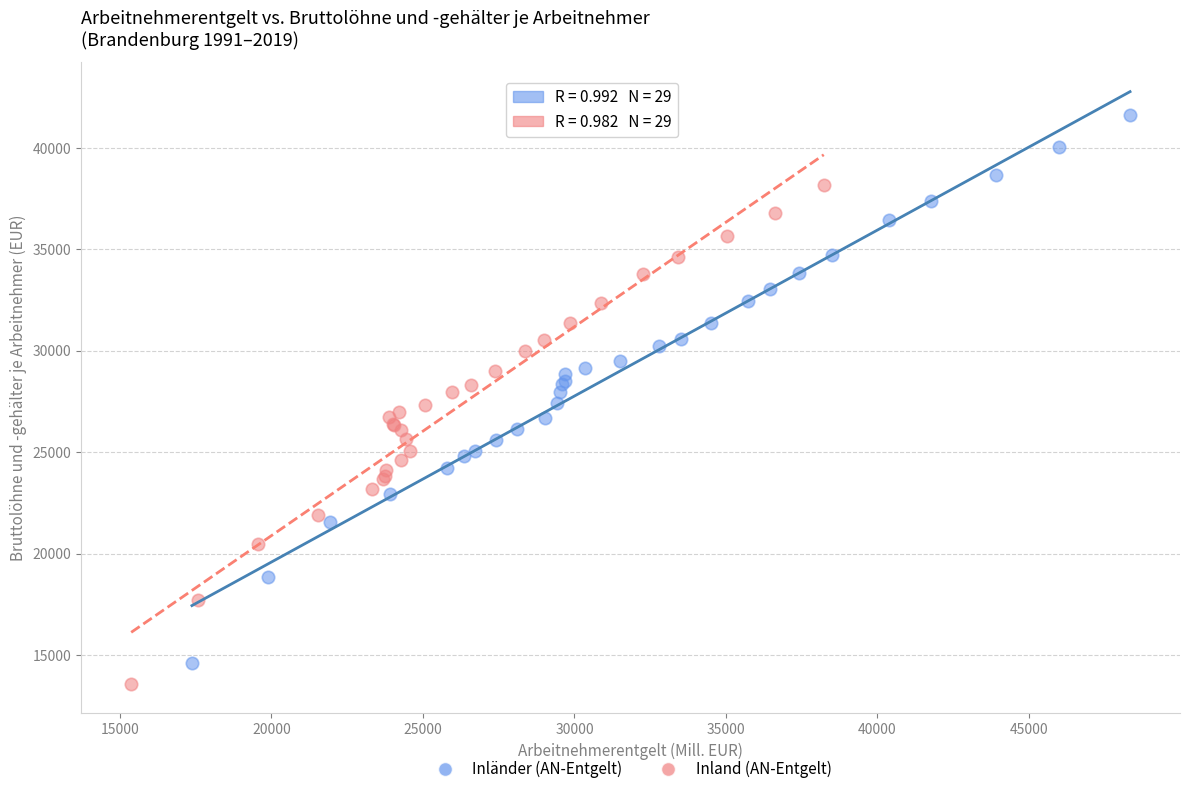

Which series reaches the maximum Y coordinate?

Inländer (AN-Entgelt)